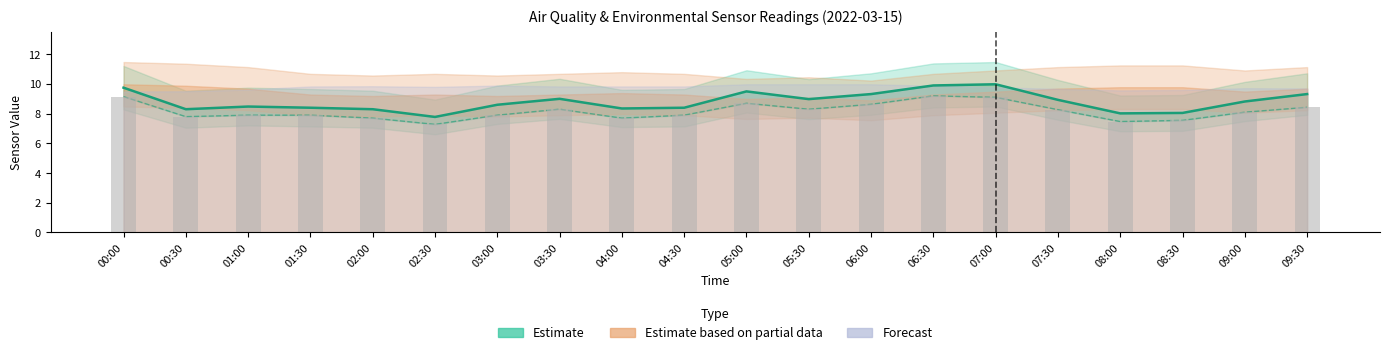

How many bars are there in total?

20